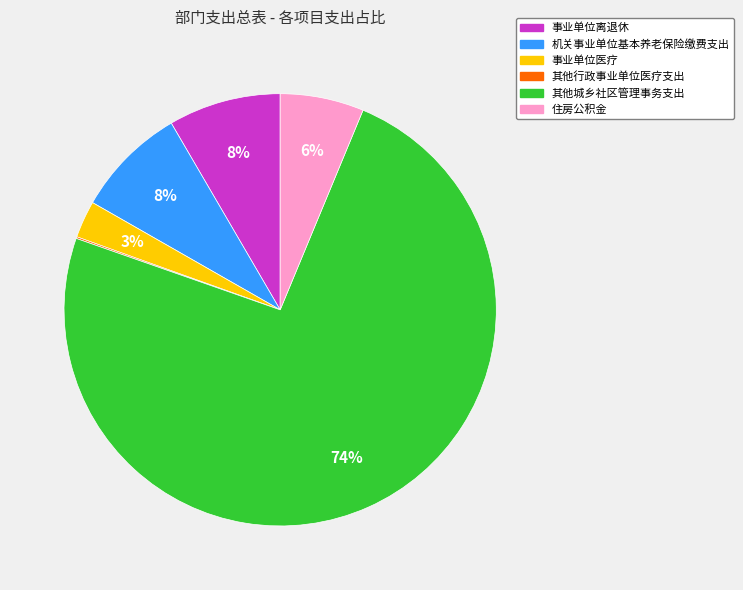

To the nearest percent, what portion does 事业单位离退休 represent?

8%